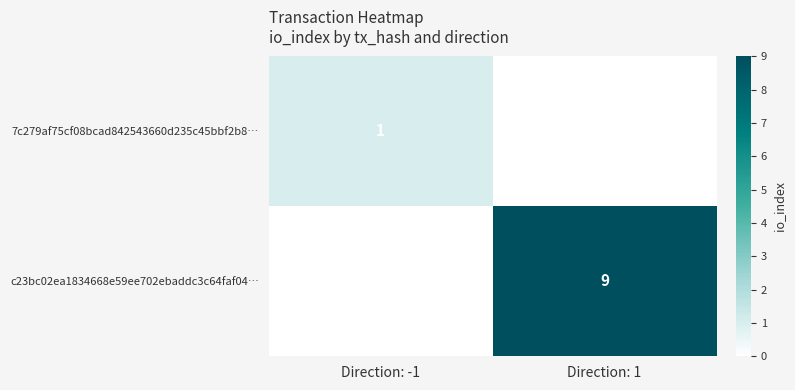

The value of c23bc02ea1834668e59ee702ebaddc3c64faf04… at Direction: 1 is 12.1. True or false?

False